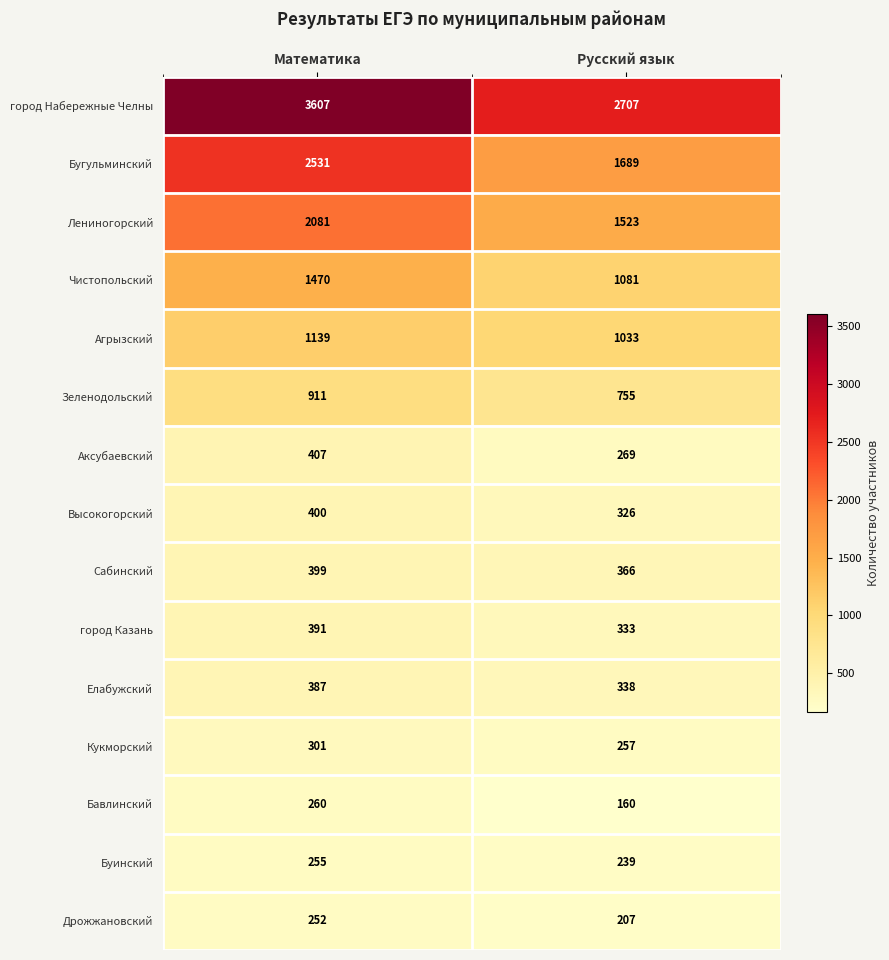

What is the average value of the город Казань series?

362